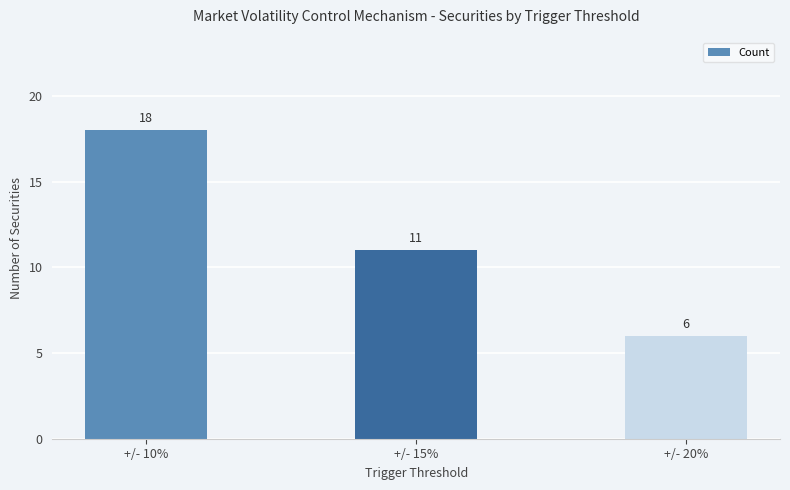

List the labels in order of value, smallest first.

+/- 20%, +/- 15%, +/- 10%